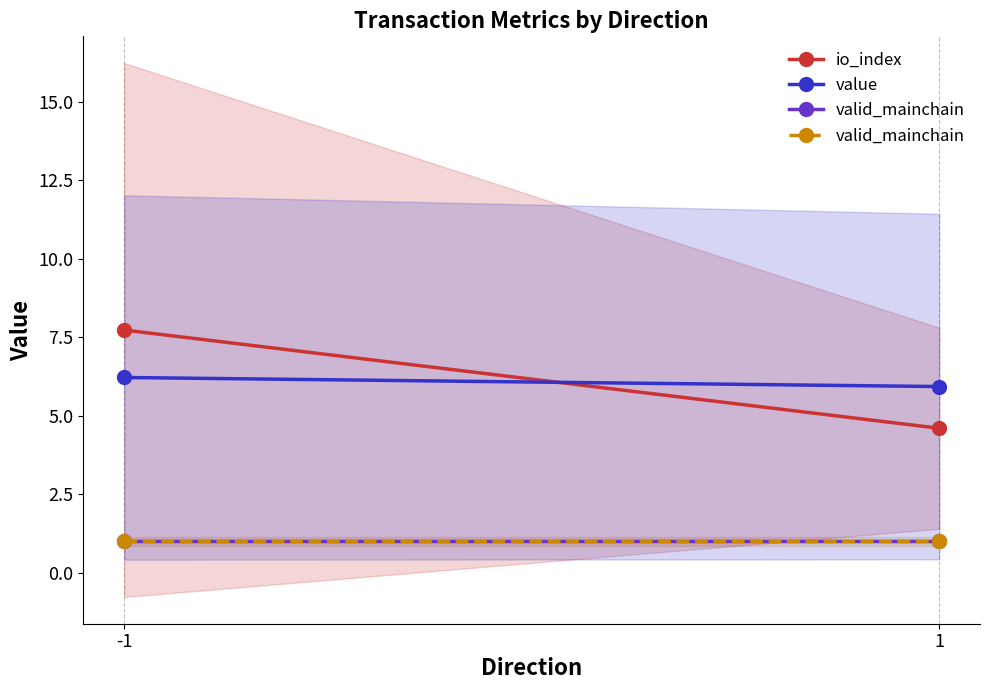

What is the average value of the value series?

6.1